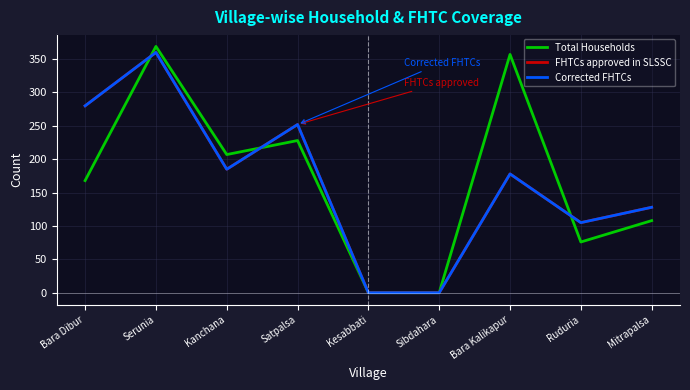

What is the difference between the highest and lowest values at Satpalsa?

24